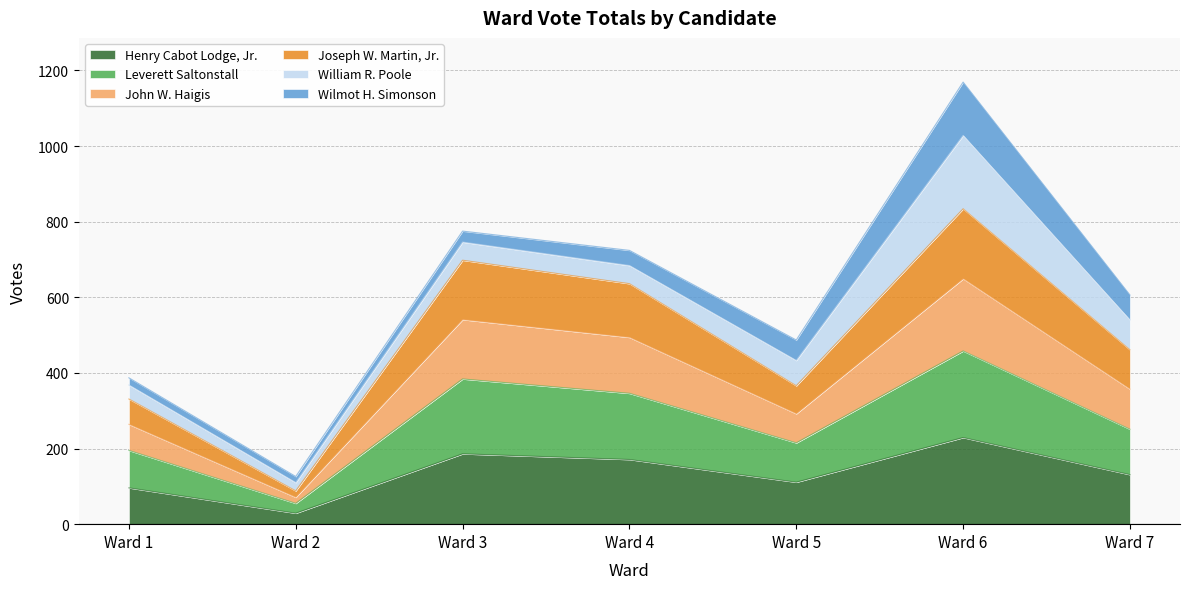

True or false: Henry Cabot Lodge, Jr. has a value of 29 at Ward 2.

True